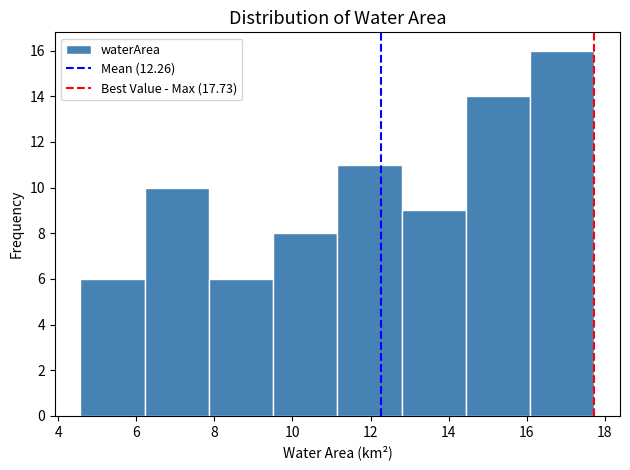

Reading left to right, list every bar in this chart as the range it spans on the x-axis followed by its height. Neither the bar edges nor the heights are printed on the chart, so give them approximately, as read against the axes.

4.6 to 6.2: 6
6.2 to 7.8: 10
7.8 to 9.6: 6
9.6 to 11.2: 8
11.2 to 12.8: 11
12.8 to 14.4: 9
14.4 to 16.0: 14
16.0 to 17.8: 16